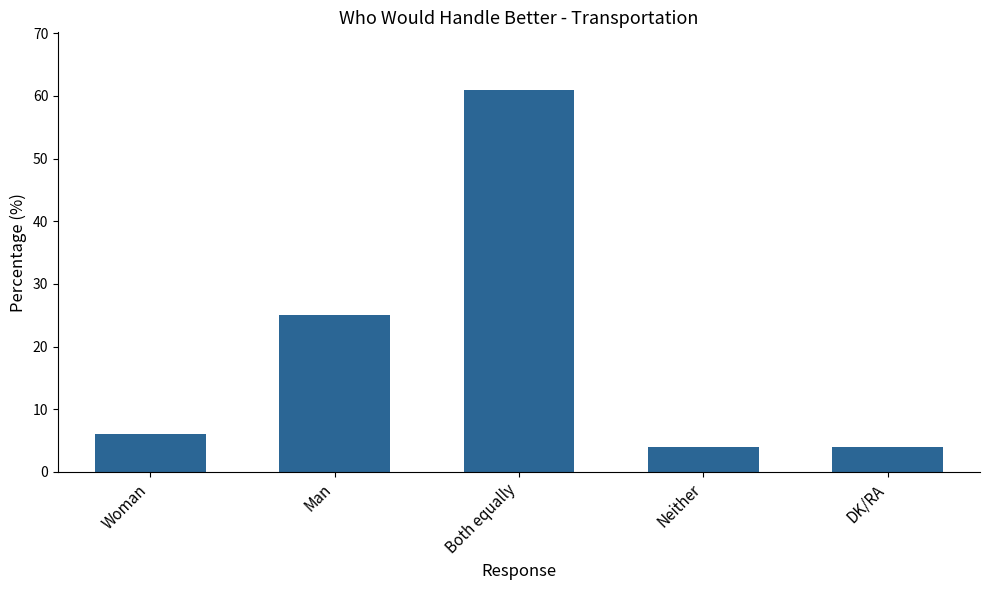

Reading right to left, what are all the values shown in this chart?

4	4	61	25	6